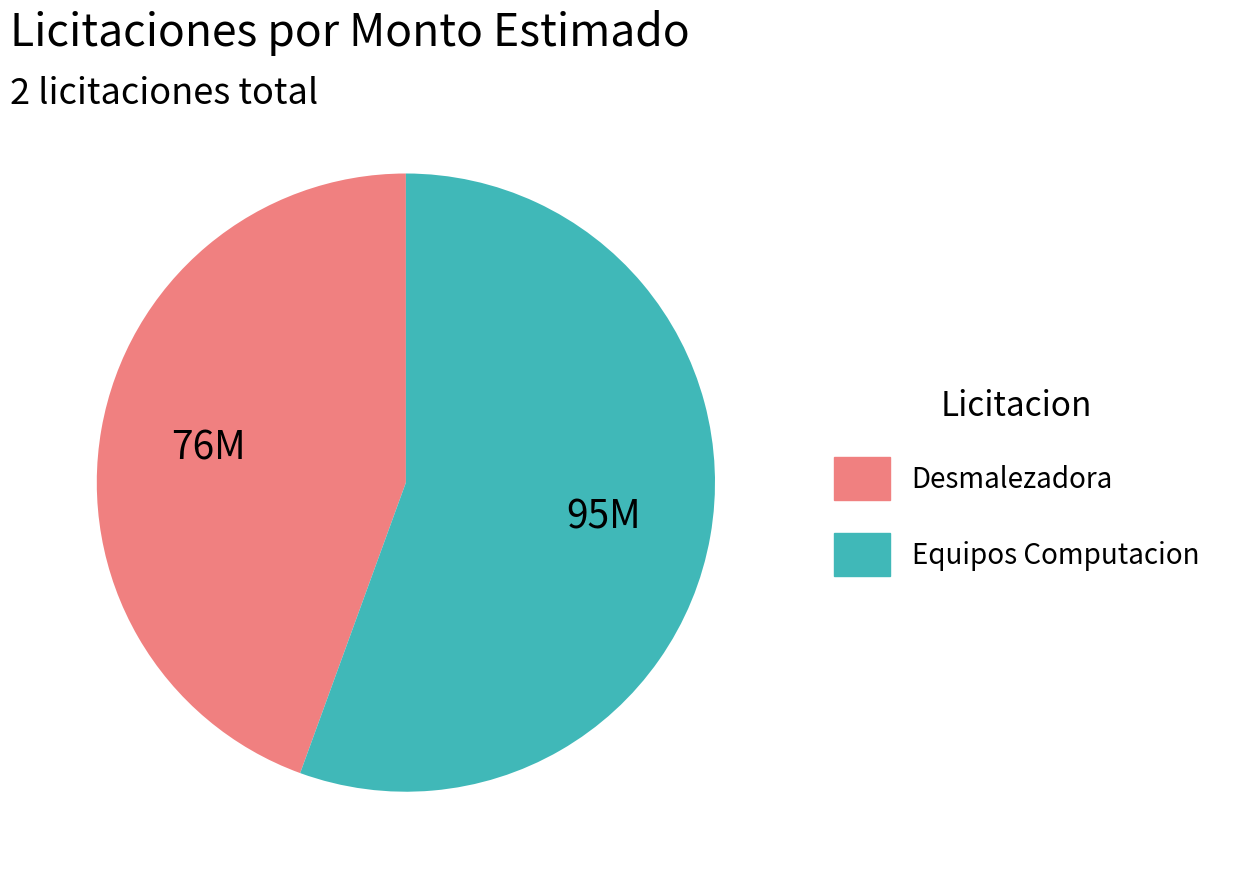

Is there any slice that represents more than half of the pie?

Yes